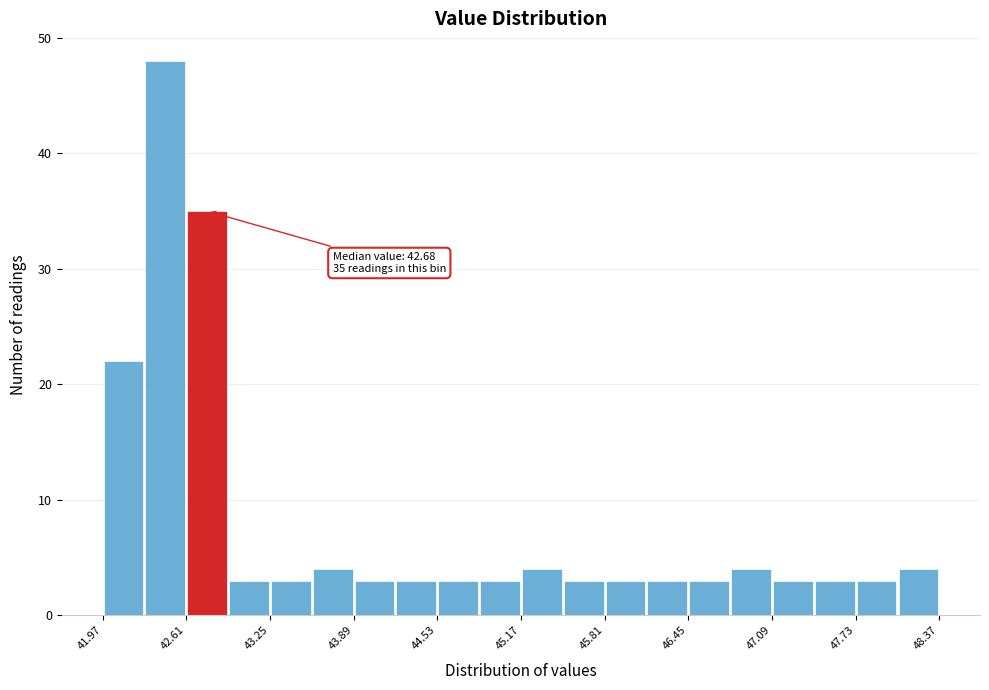

Around what value on the x-axis is the tallest bar? Give the approximate position of its centre, as read against the axis.

42.5